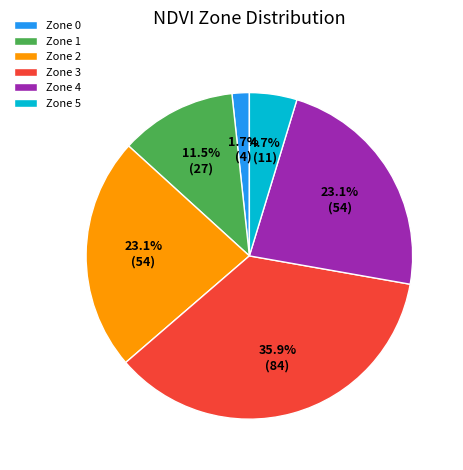

Which slice is the largest?

Zone 3